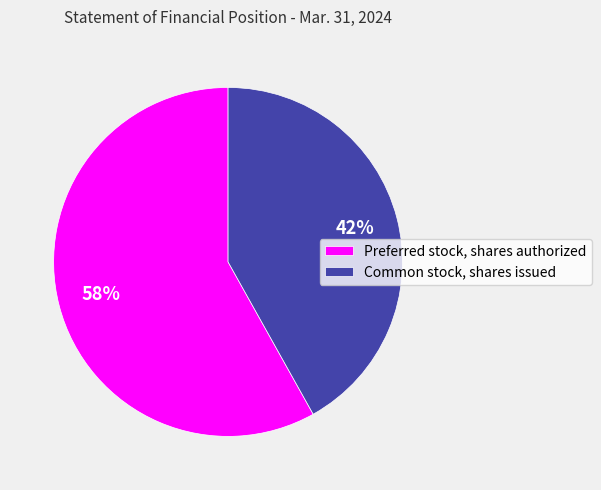

To the nearest percent, what portion does Common stock, shares issued represent?

42%